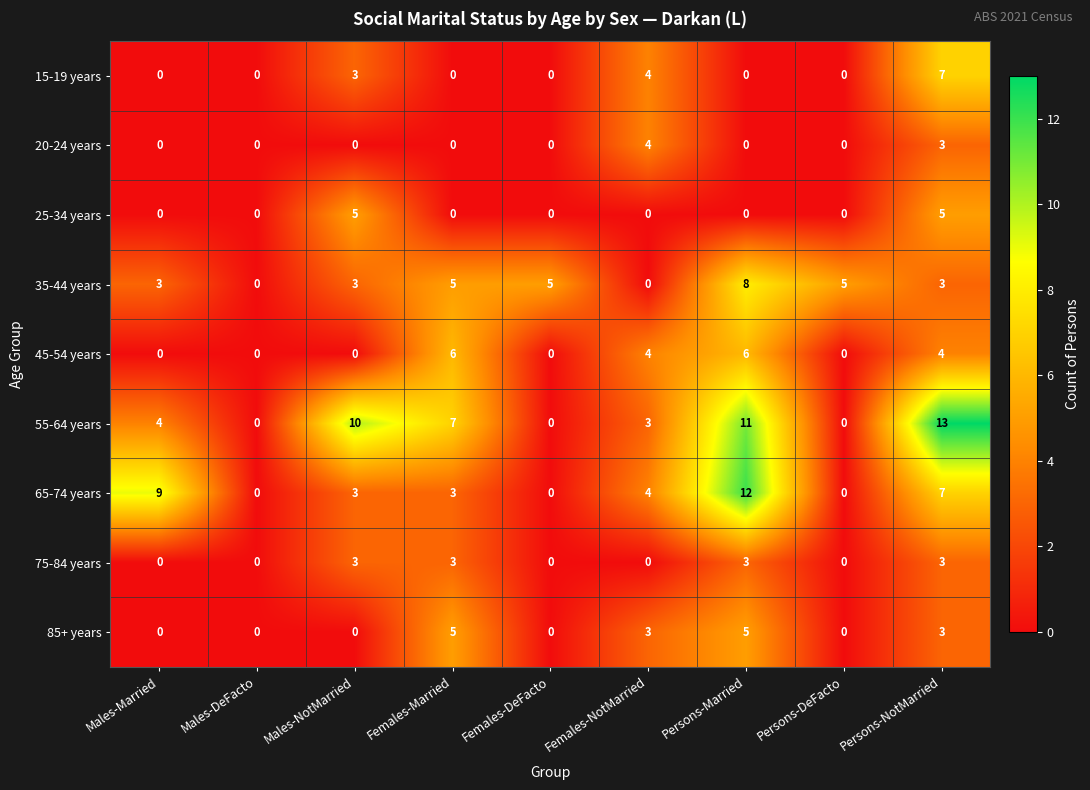

What is the sum of the 75-84 years values at Females-NotMarried and Persons-NotMarried?

3